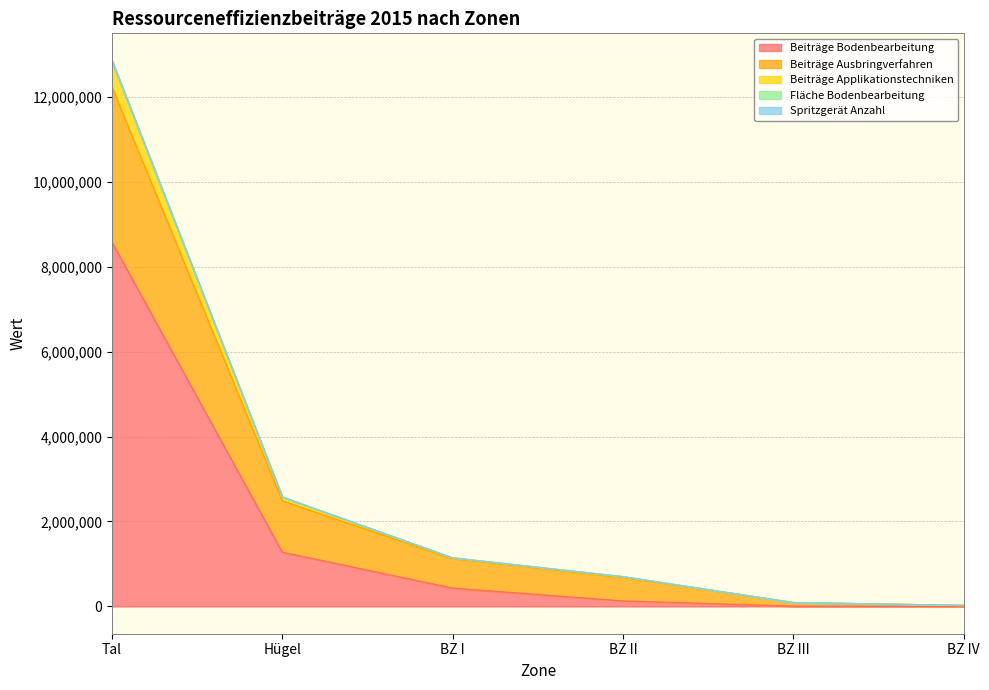

What is the difference between the maximum and minimum values in the Beiträge Bodenbearbeitung series?

8573046